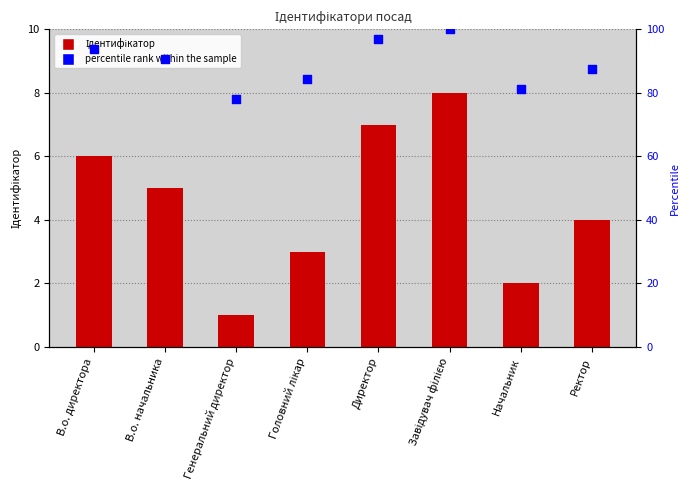

Which series reaches the minimum Y coordinate?

Ідентифікатор